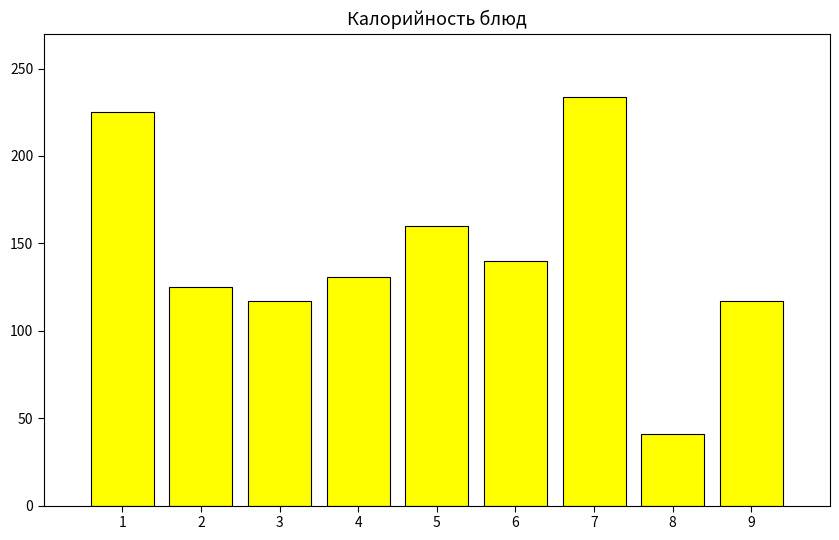

Which category has the lowest value across all series?

8